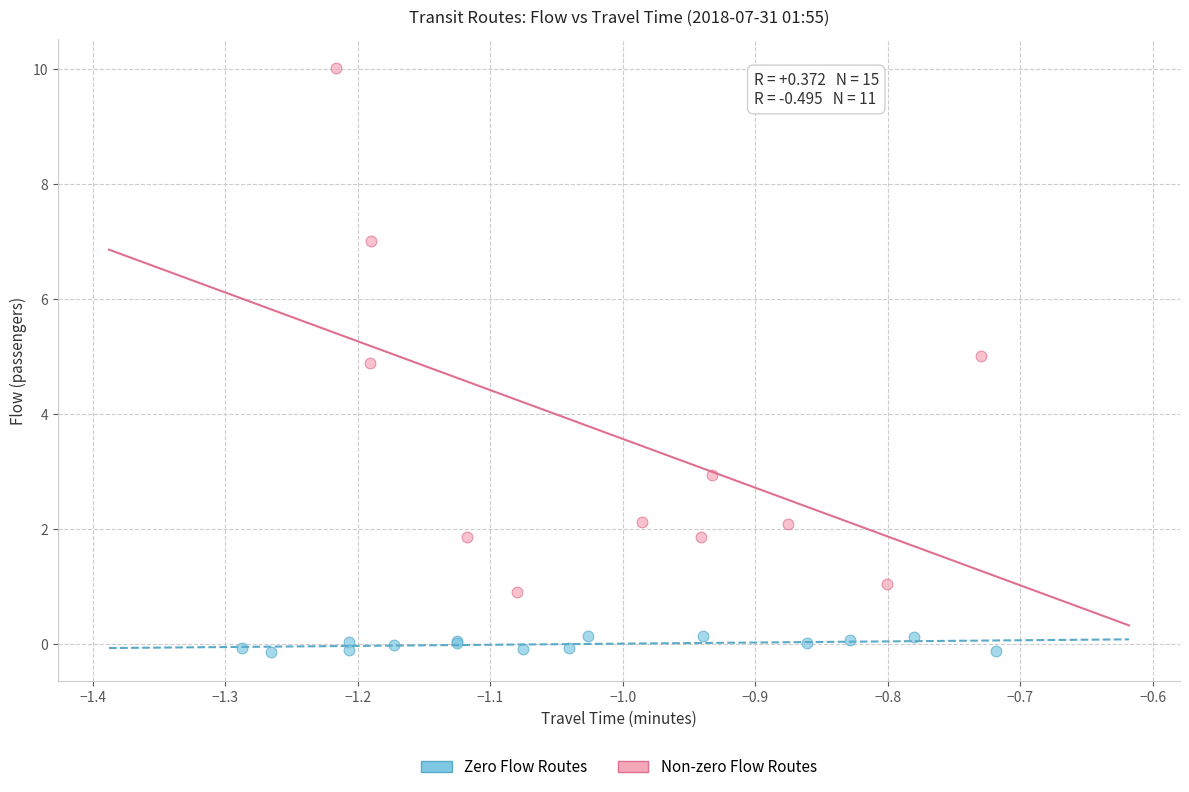

Which series has the widest spread of Y values?

Non-zero Flow Routes